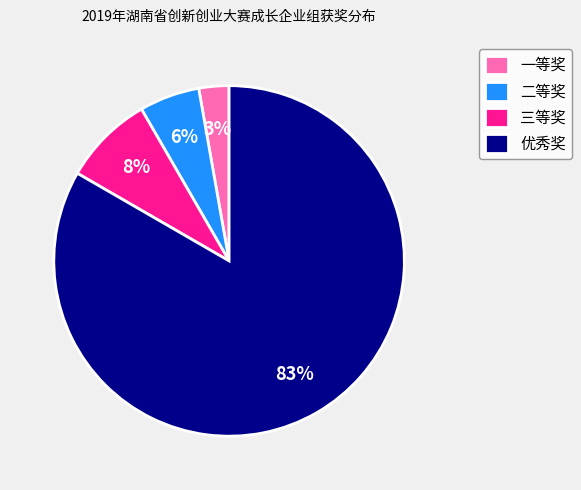

Count the number of slices in the pie.

4